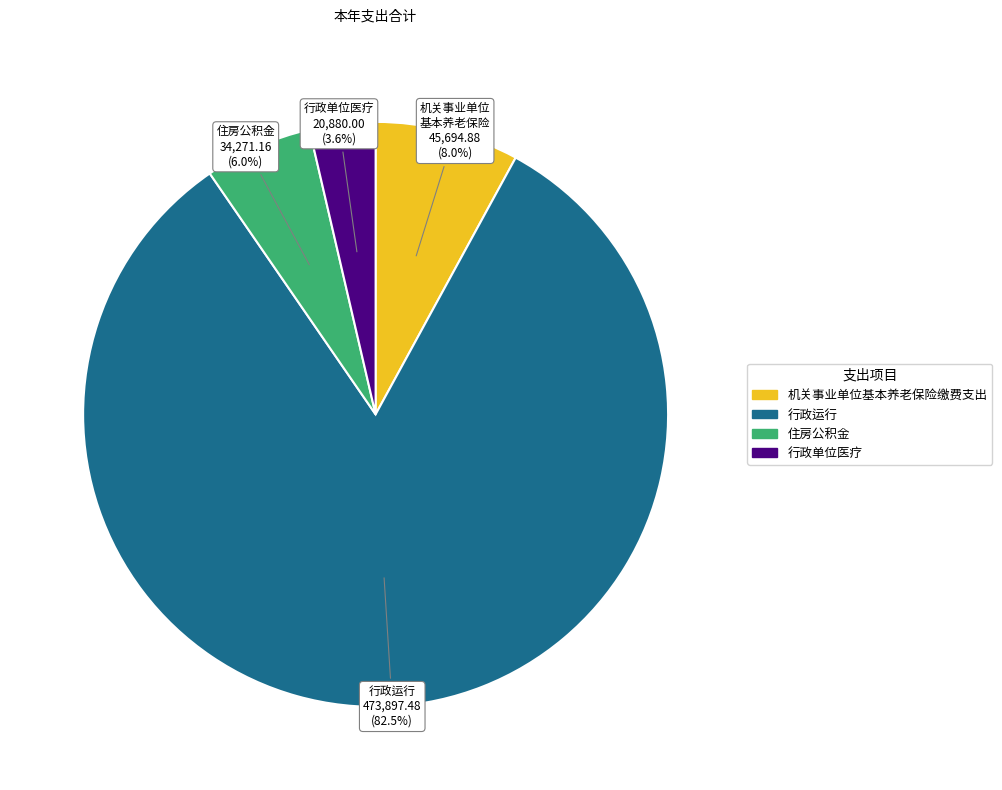

Does 行政单位医疗 account for over 50% of the chart?

No